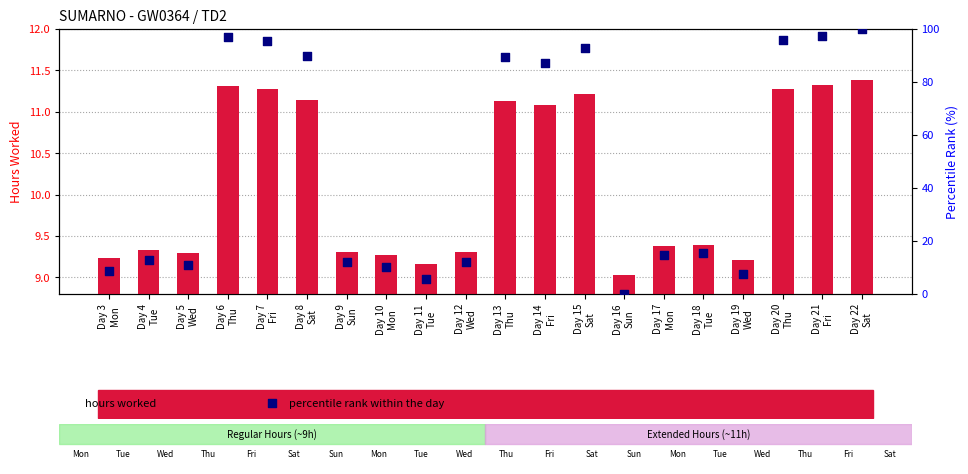

At how many categories does at least one series exceed 24?

9